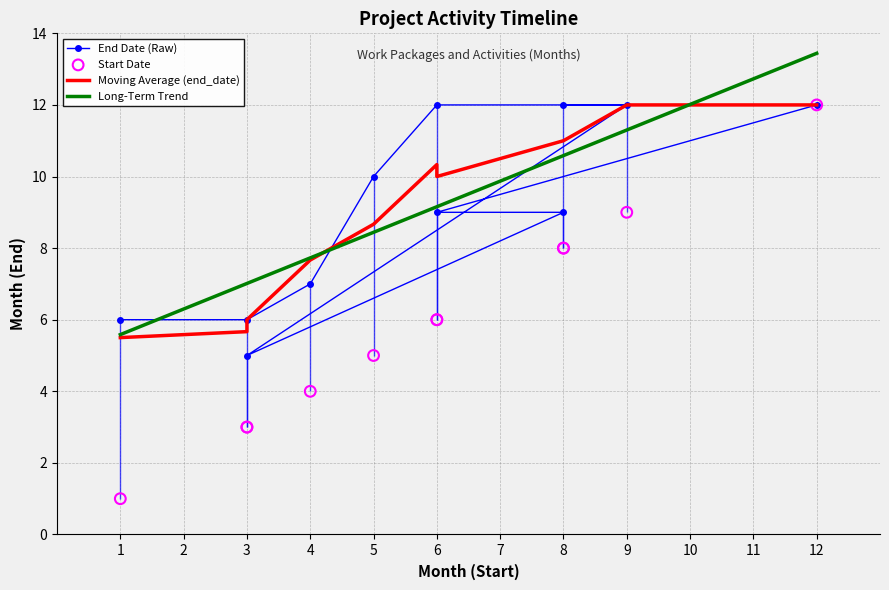

The Long-Term Trend series shows 6.6 at 12. True or false?

False